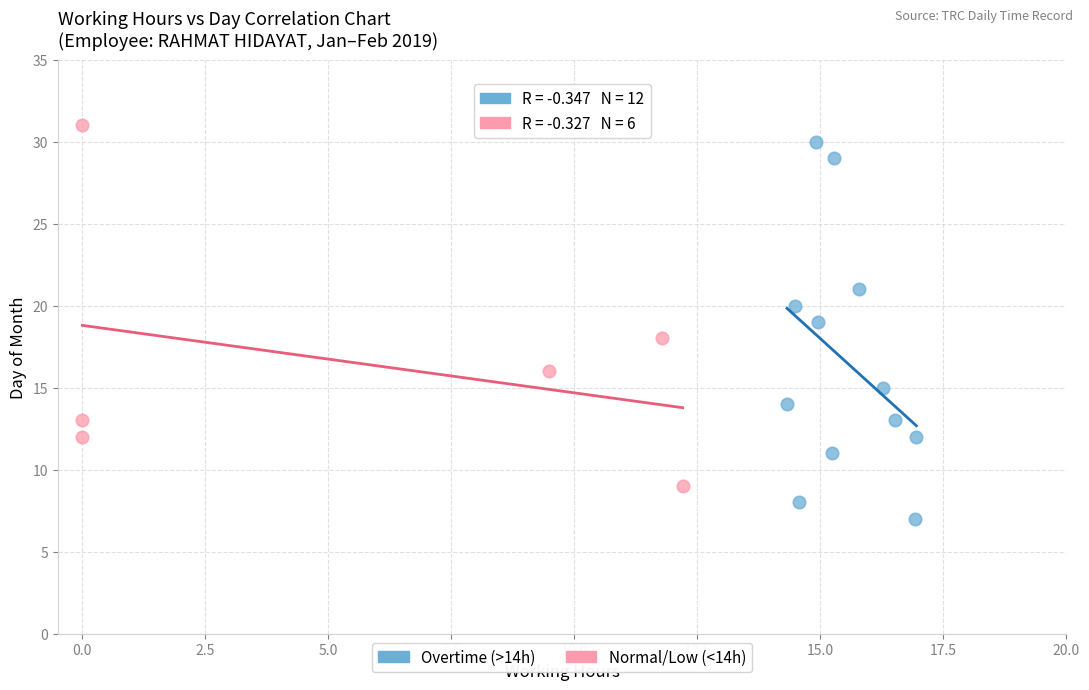

What are all the series names shown in the legend?

Overtime (>14h), Normal/Low (<14h)